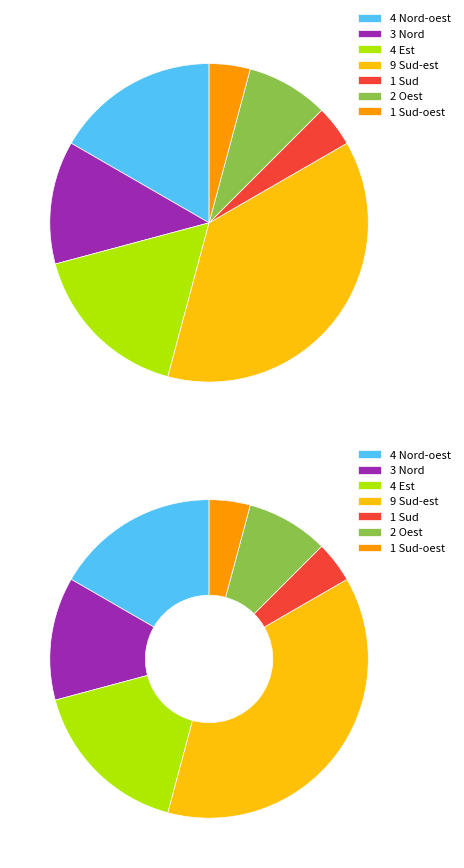

The Oest slice represents 5% of the pie. True or false?

False